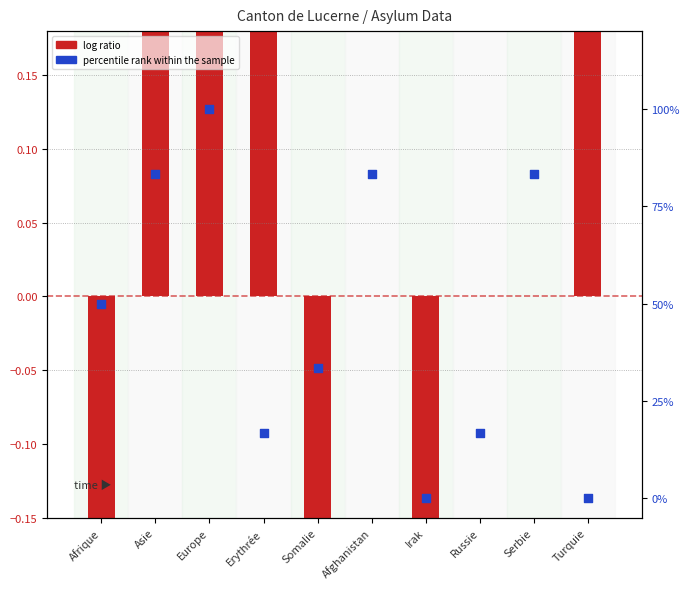

Which series contains the lowest Y value?

log ratio